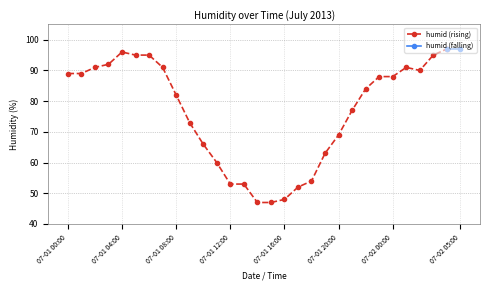

Reading left to right, transcribe all the data shown in this chart.

07-01 00:00=89	07-01 01:00=89	07-01 02:00=91	07-01 03:00=92	07-01 04:00=96	07-01 05:00=95	07-01 06:00=95	07-01 07:00=91	07-01 08:00=82	07-01 09:00=73	07-01 10:00=66	07-01 11:00=60	07-01 12:00=53	07-01 13:00=53	07-01 14:00=47	07-01 15:00=47	07-01 16:00=48	07-01 17:00=52	07-01 18:00=54	07-01 19:00=63	07-01 20:00=69	07-01 21:00=77	07-01 22:00=84	07-01 23:00=88	07-02 00:00=88	07-02 01:00=91	07-02 02:00=90	07-02 03:00=95	07-02 04:00=97	07-02 05:00=97